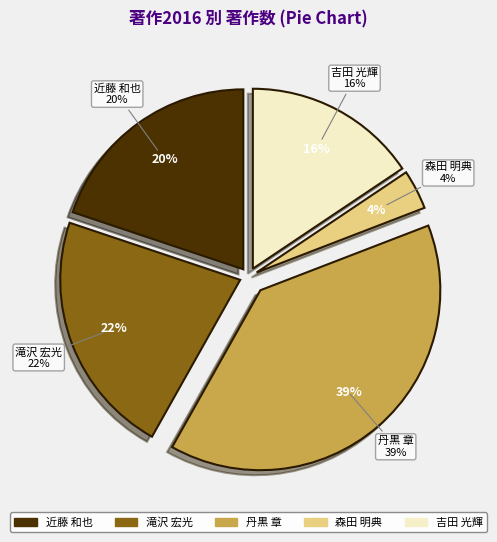

The 丹黒 章 slice represents 39% of the pie. True or false?

True